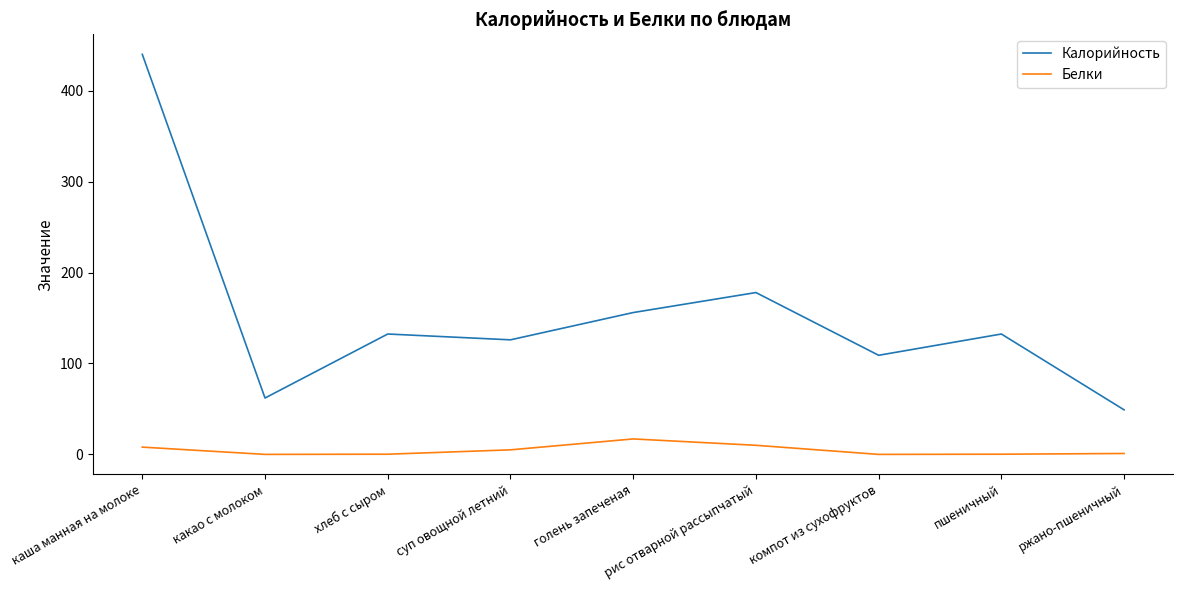

At рис отварной рассыпчатый, list the series in order from smallest to largest.

Белки, Калорийность